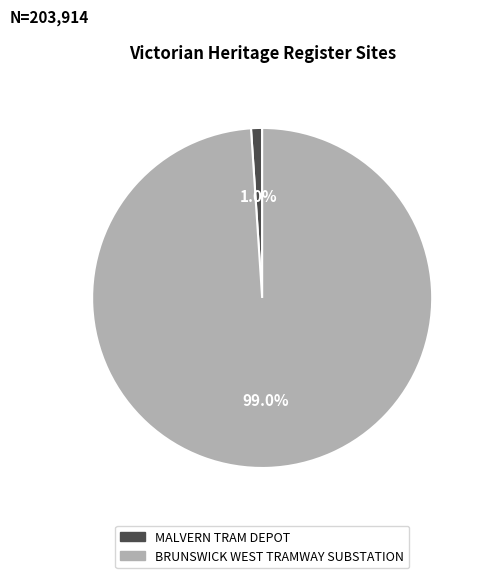

How many segments does this pie chart have?

2